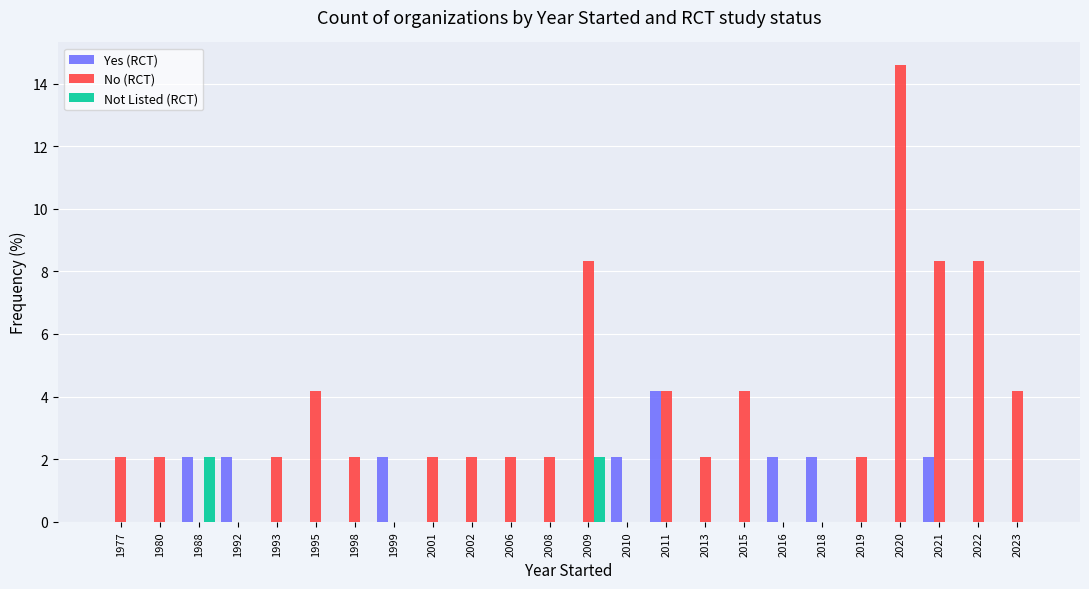

What is the sum of the Yes (RCT) values at 2016 and 2019?

2.1